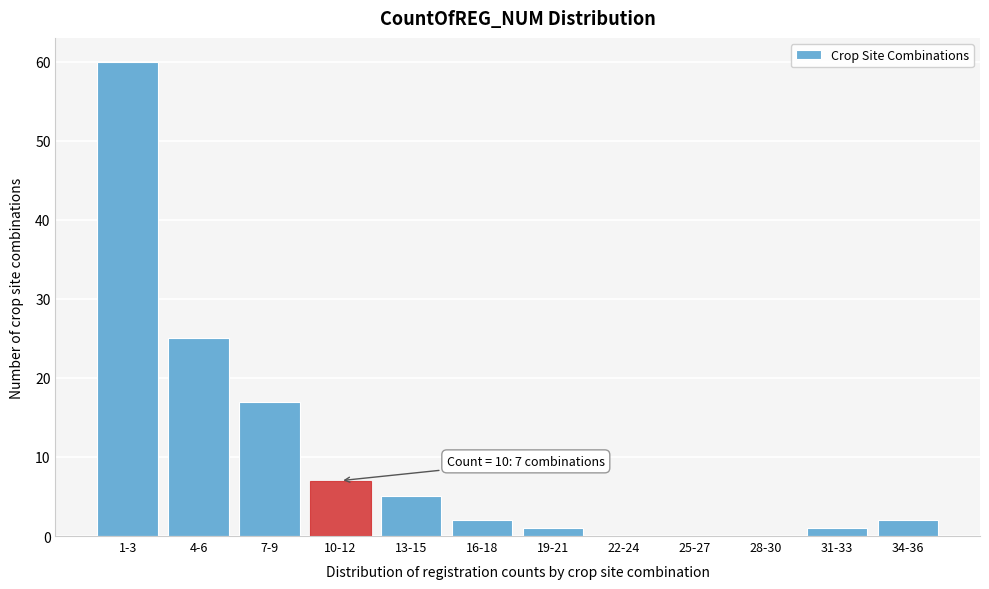

Reading right to left, extract all data points from this chart.

34-36=2	31-33=1	28-30=0	25-27=0	22-24=0	19-21=1	16-18=2	13-15=5	10-12=7	7-9=17	4-6=25	1-3=60